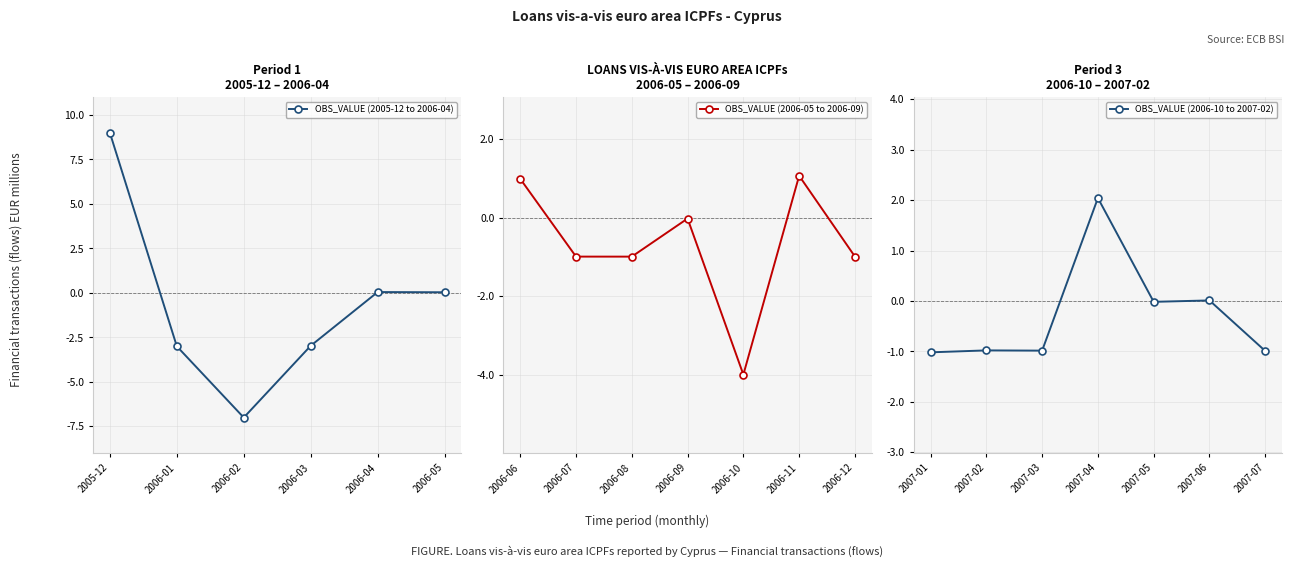

What is the label of the 11th point from the right?

2006-09